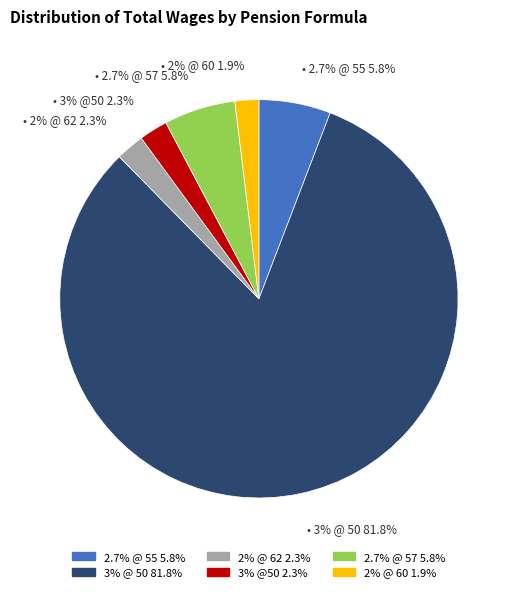

What is the largest slice in the pie chart?

3% @ 50